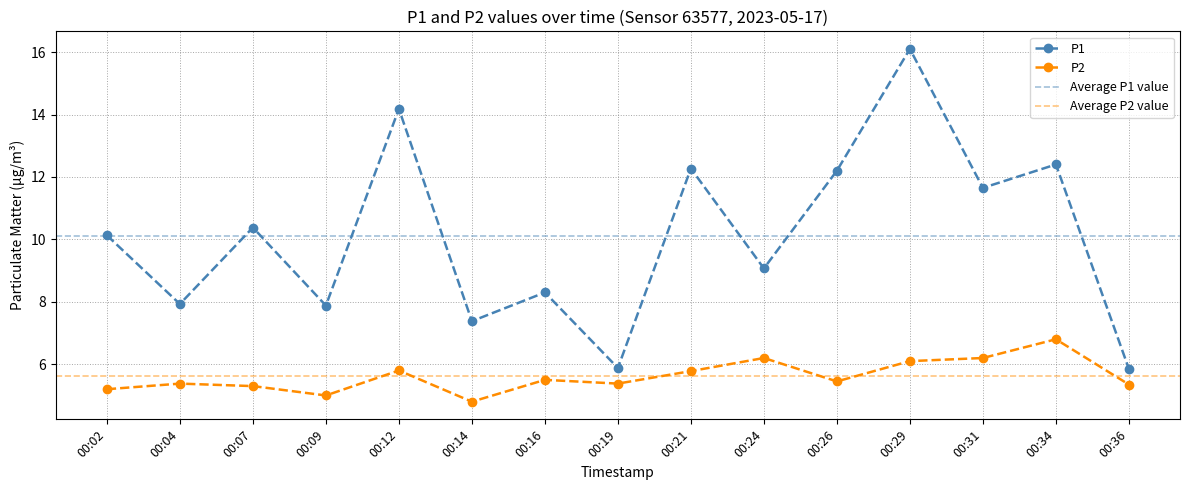

What is the value of the P1 point at the 12th from the left?

16.1